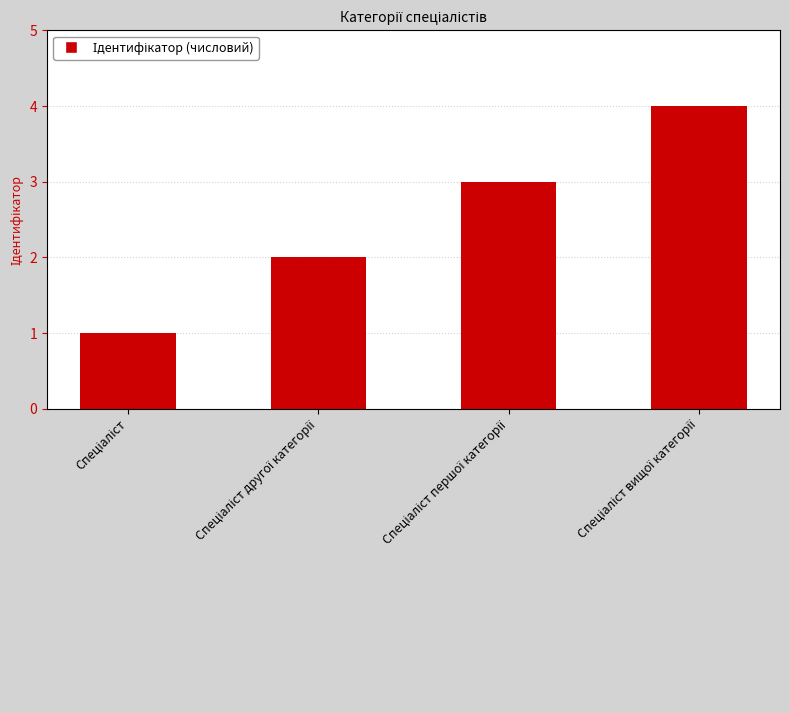

What is the difference between the maximum and minimum values?

3